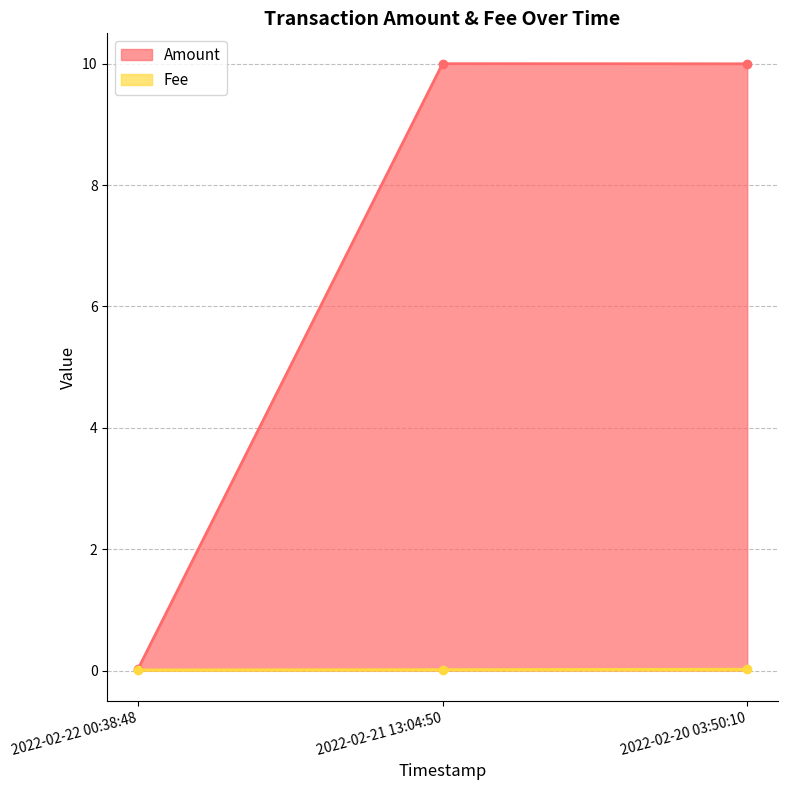

Which has a higher value, 2022-02-21 13:04:50 or 2022-02-22 00:38:48?

2022-02-21 13:04:50